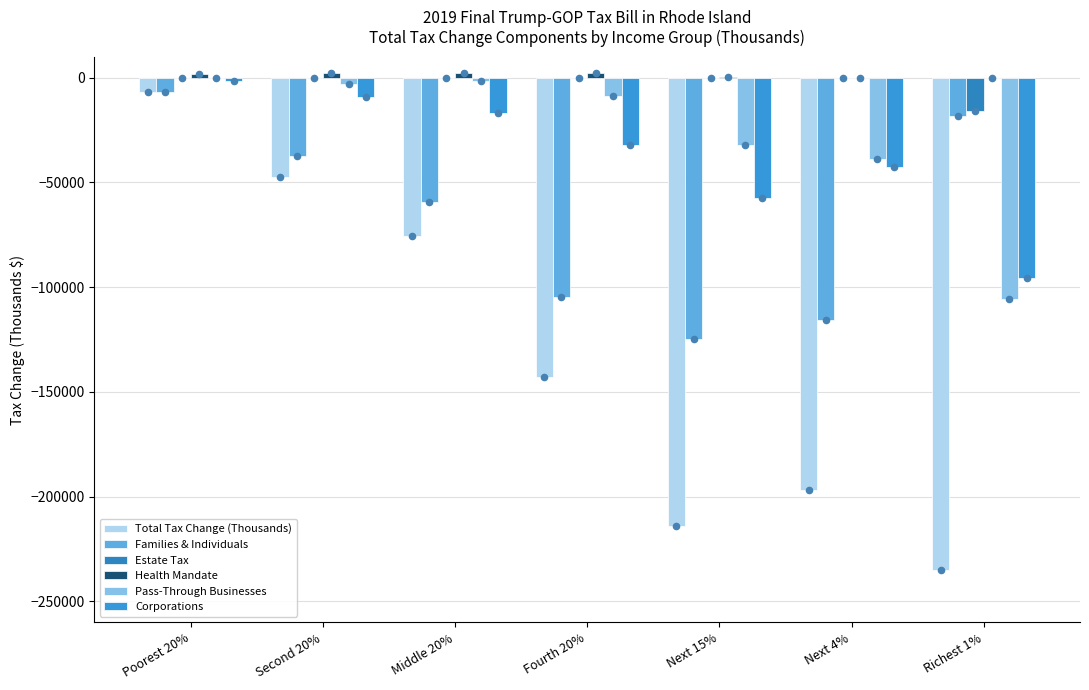

Is the value of Corporations at Poorest 20% greater than the value of Estate Tax at Fourth 20%?

No